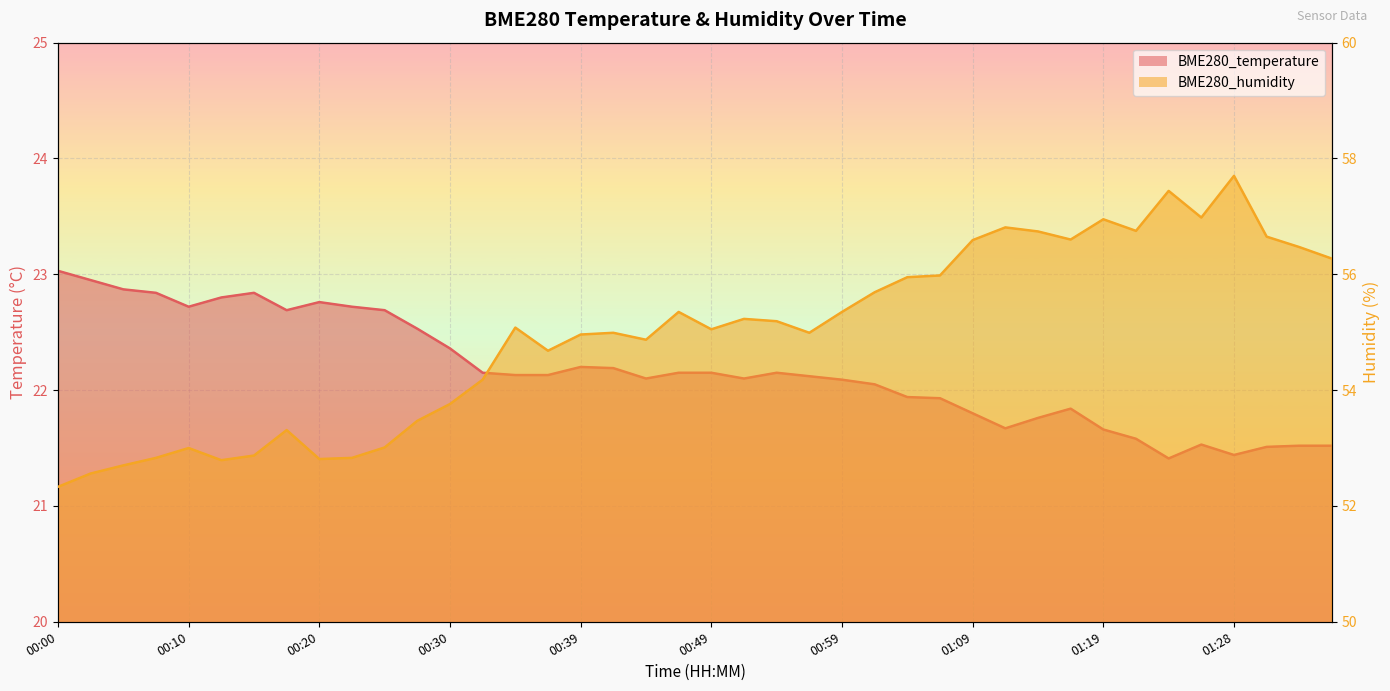

Read the BME280_temperature value at 00:54.

22.1